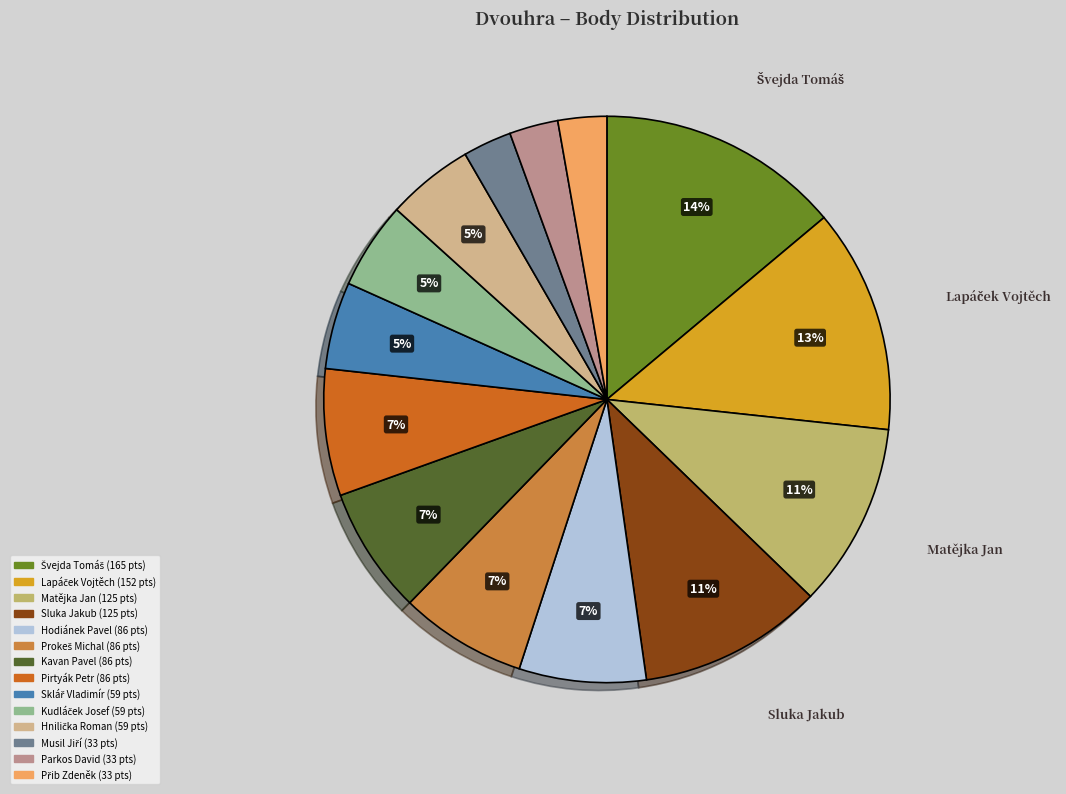

To the nearest percent, what portion does Musil Jiří represent?

3%